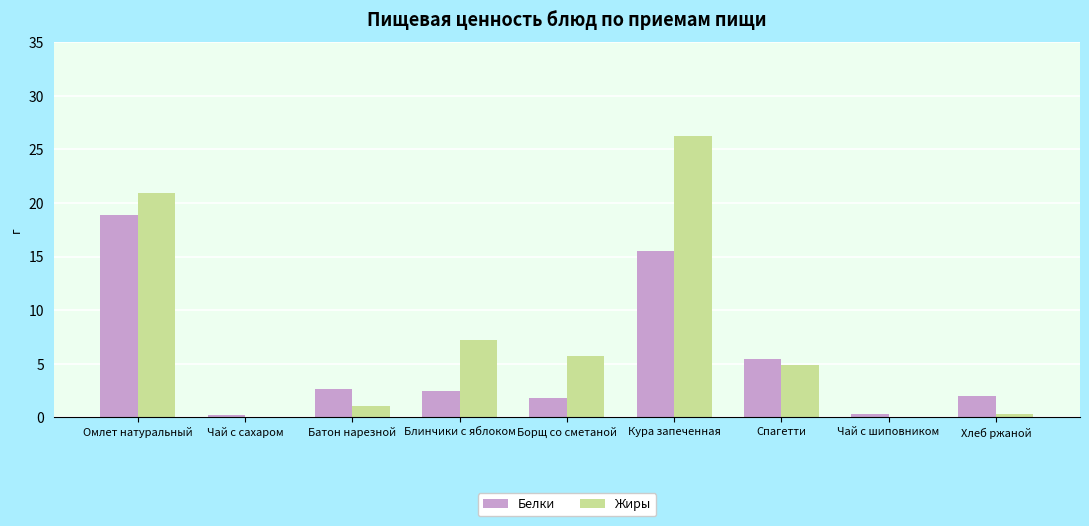

What is the sum of all Жиры values?

66.4